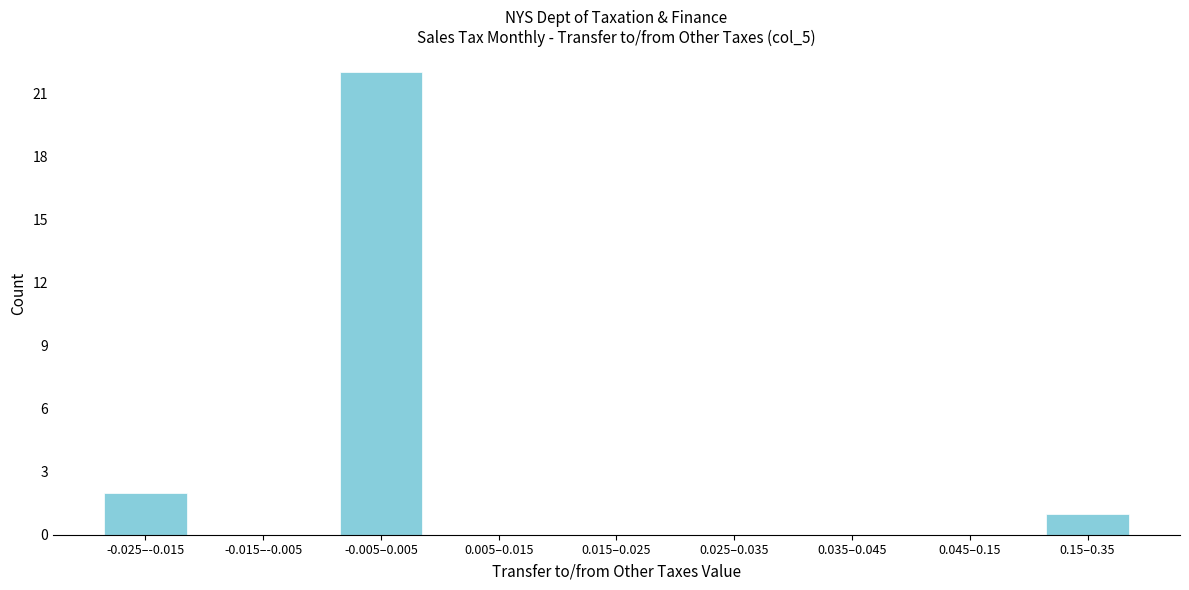

Reading right to left, list all the values displayed in this chart.

0.15–0.35=1	0.045–0.15=0	0.035–0.045=0	0.025–0.035=0	0.015–0.025=0	0.005–0.015=0	-0.005–0.005=22	-0.015–-0.005=0	-0.025–-0.015=2